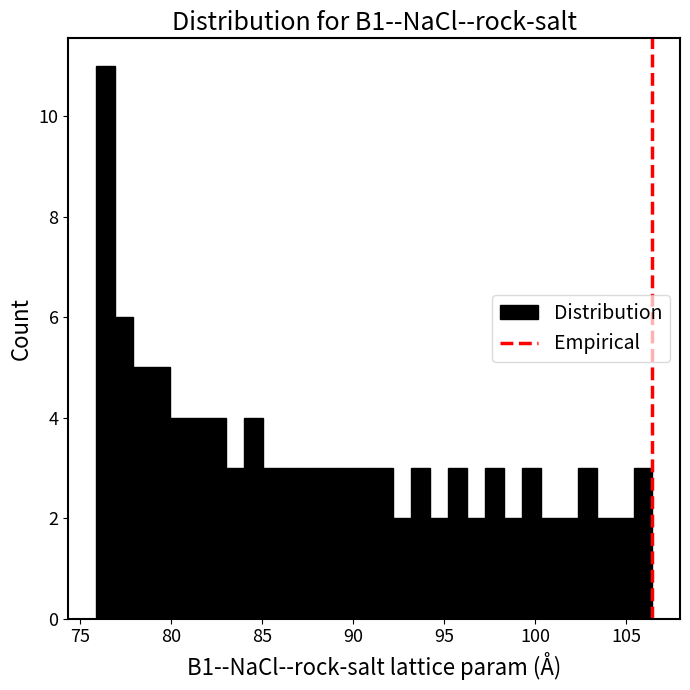

Around what value on the x-axis is the tallest bar? Give the approximate position of its centre, as read against the axis.

76.5